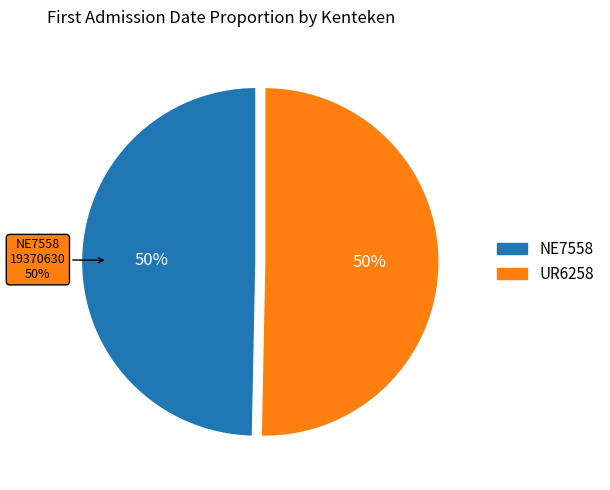

Rank the categories by value from highest to lowest.

UR6258, NE7558